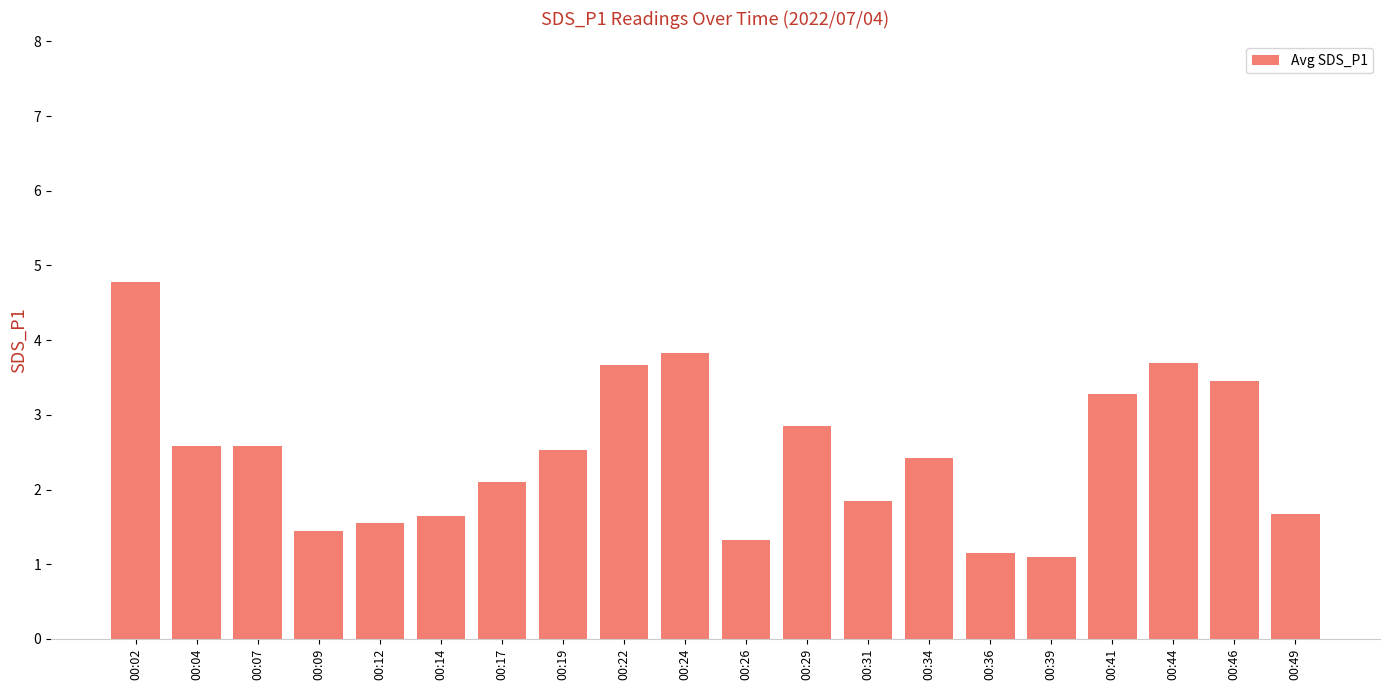

What is the approximate value at 00:12?

1.6